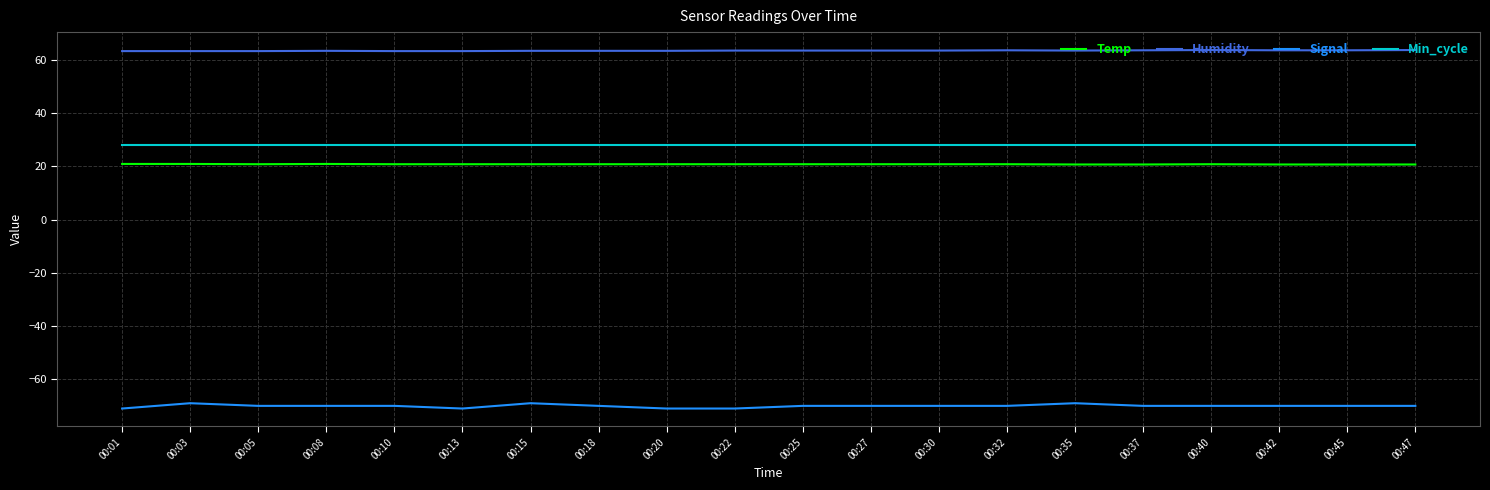

Rank the series at 00:47 from lowest to highest value.

Signal, Temp, Min_cycle, Humidity